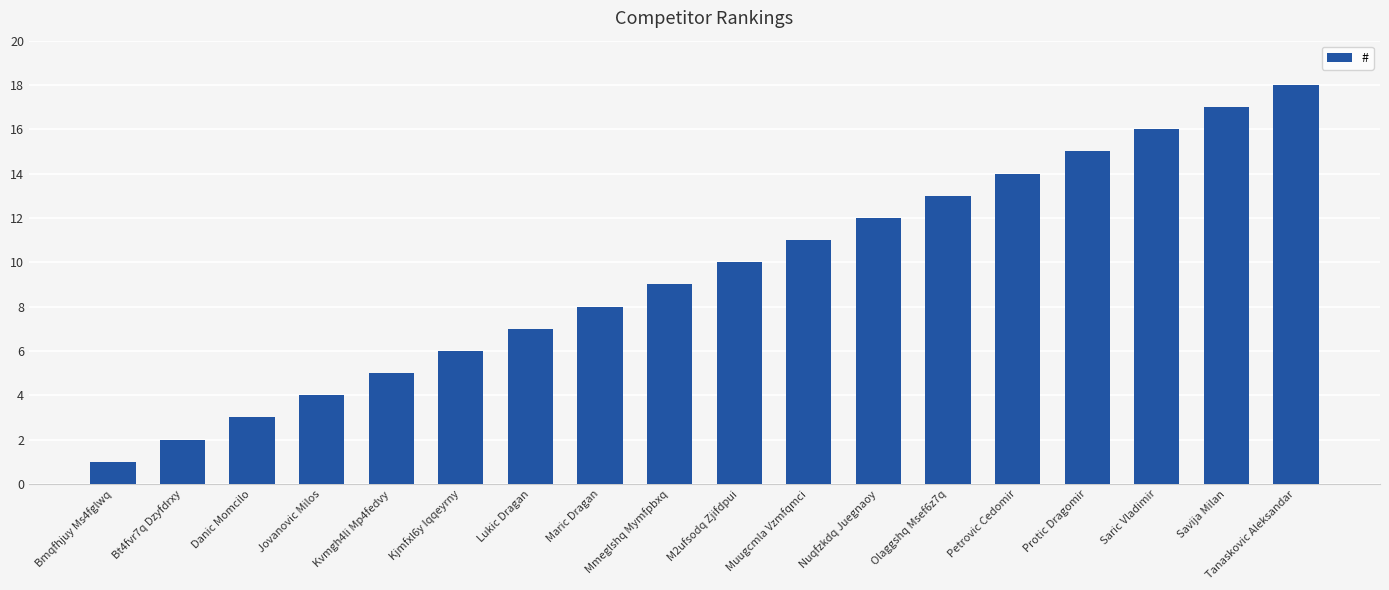

How many data points are less than 10?

9